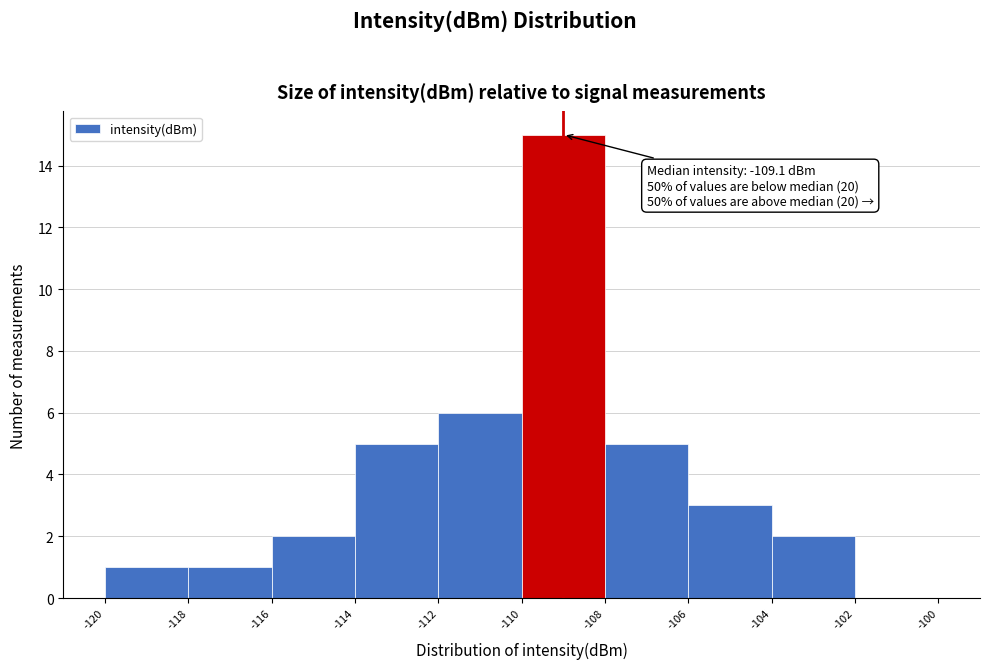

Which range on the x-axis has the tallest bar?

-110 to -108